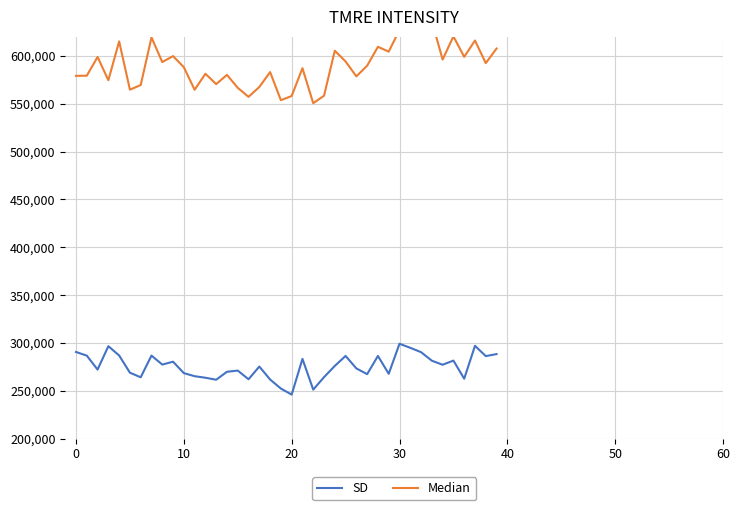

What is the lowest value of the SD series?

245999.8